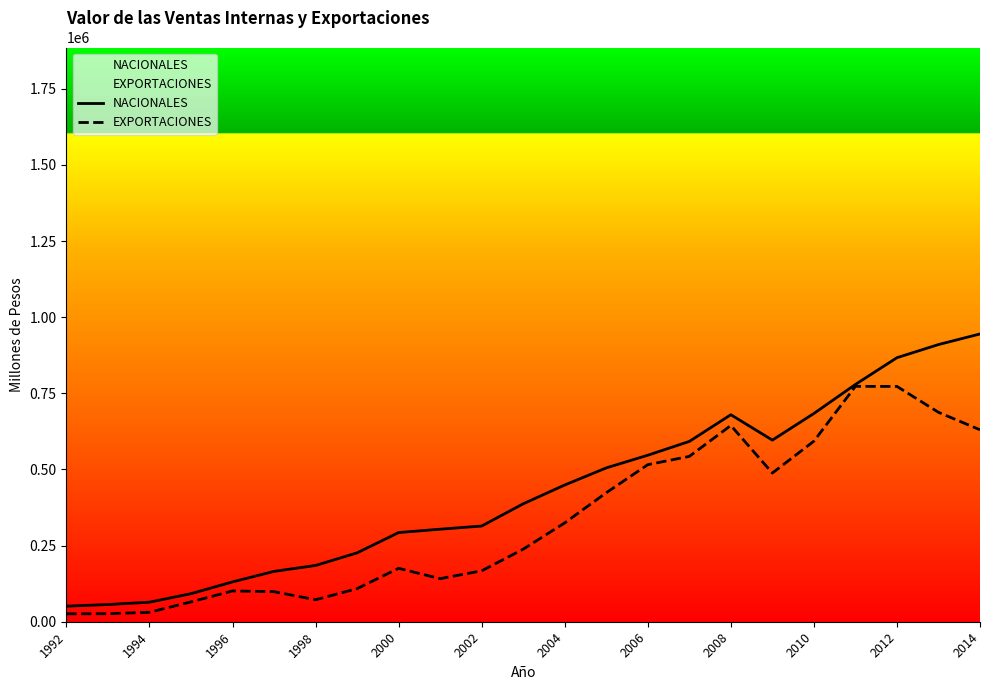

At how many categories does at least one series exceed 879711?

2